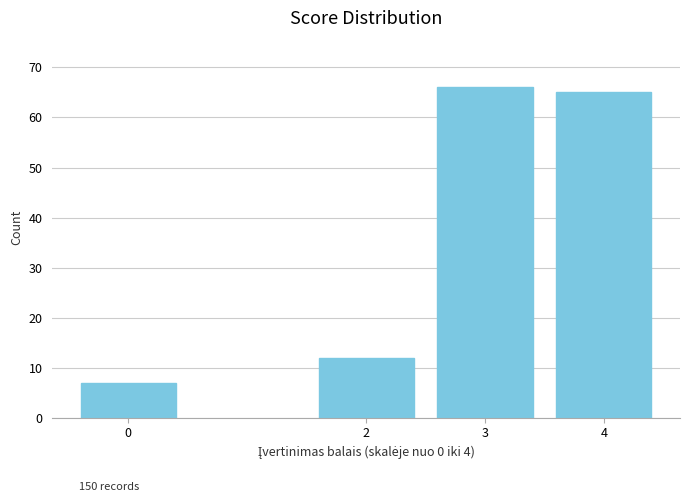

Reading right to left, extract all data points from this chart.

65	66	12	7